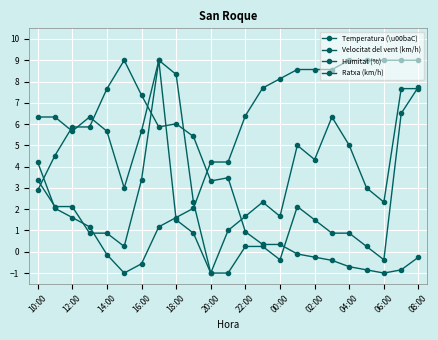

Does the chart display data point markers on the line(s)?

Yes